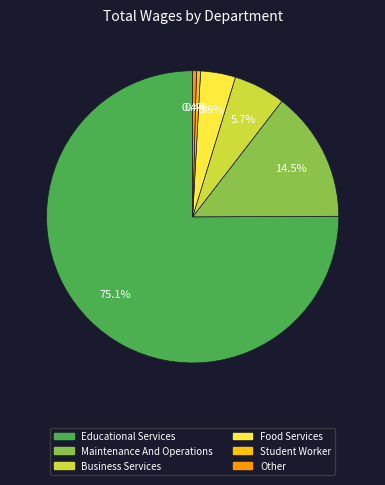

Which has a higher value, Maintenance And Operations or Food Services?

Maintenance And Operations